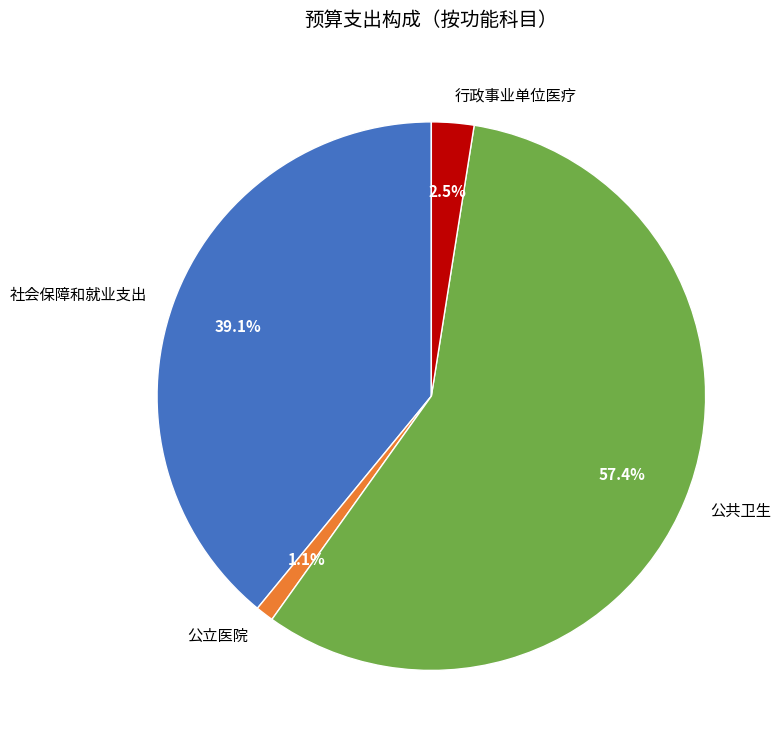

What percentage is the 公共卫生 slice, to the nearest percent?

57%